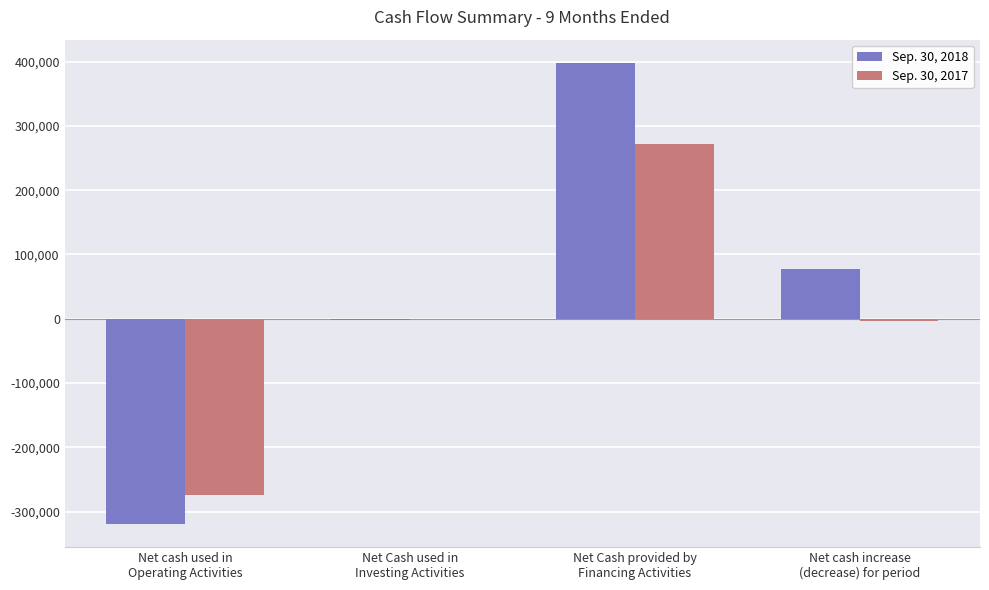

Which series has the largest total across all categories?

Sep. 30, 2018